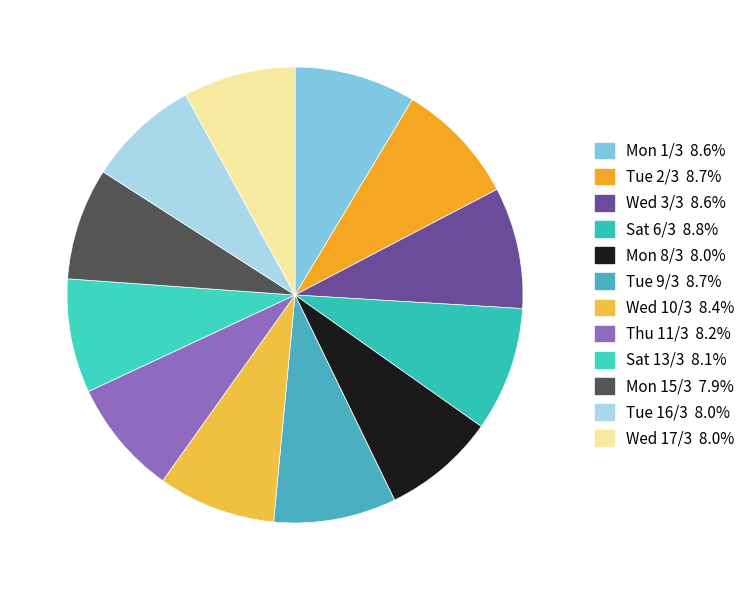

To the nearest percent, what is the combined percentage of Mon 1/3 and Sat 13/3?

17%